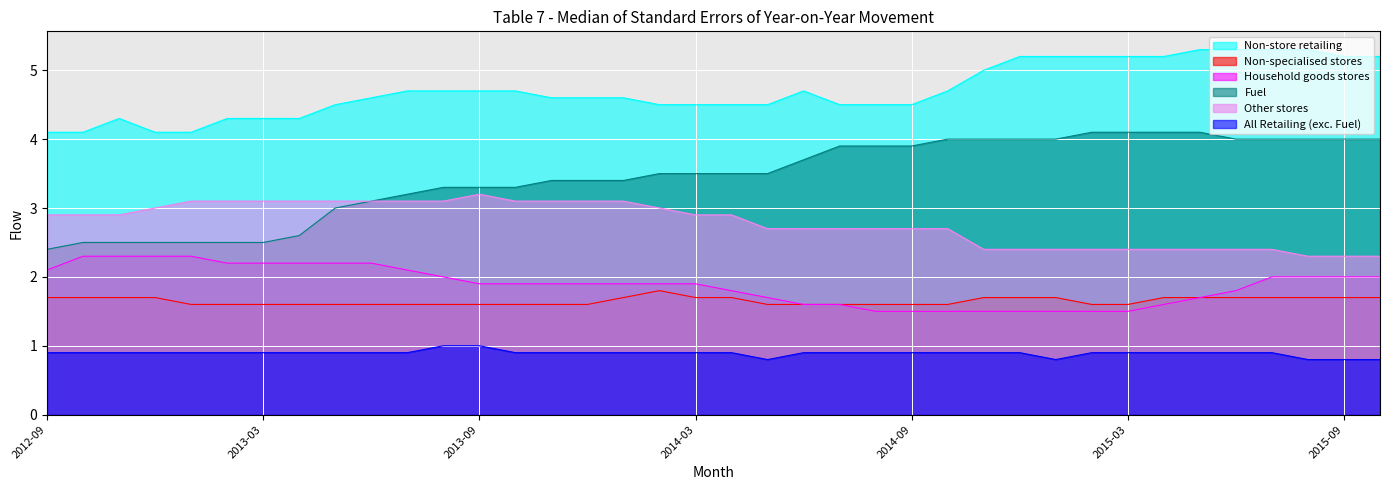

Between 2013-06 and 2014-05, which is larger?

2013-06